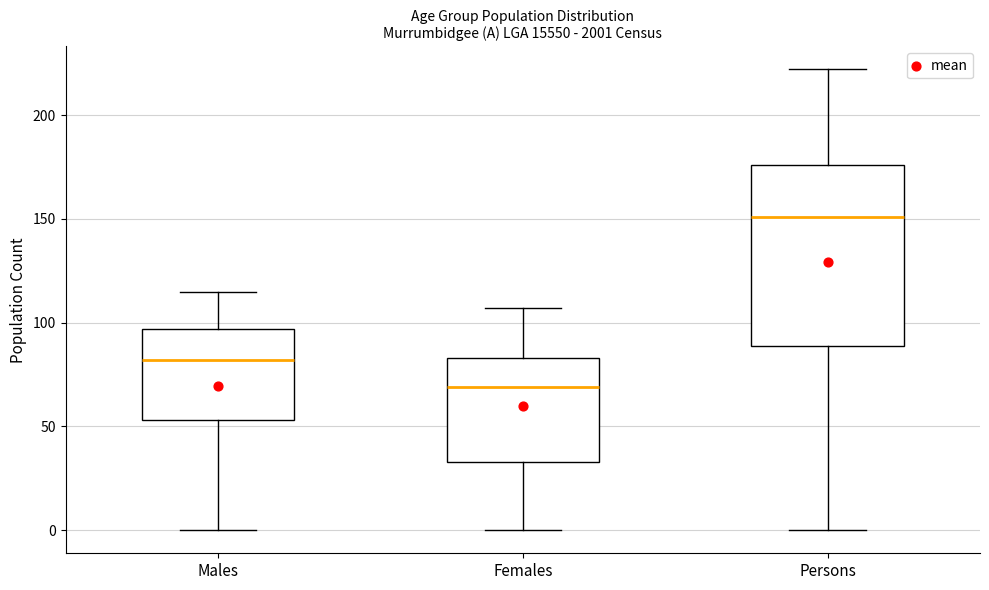

Which box is the tallest, from its lower edge to its upper edge?

Persons